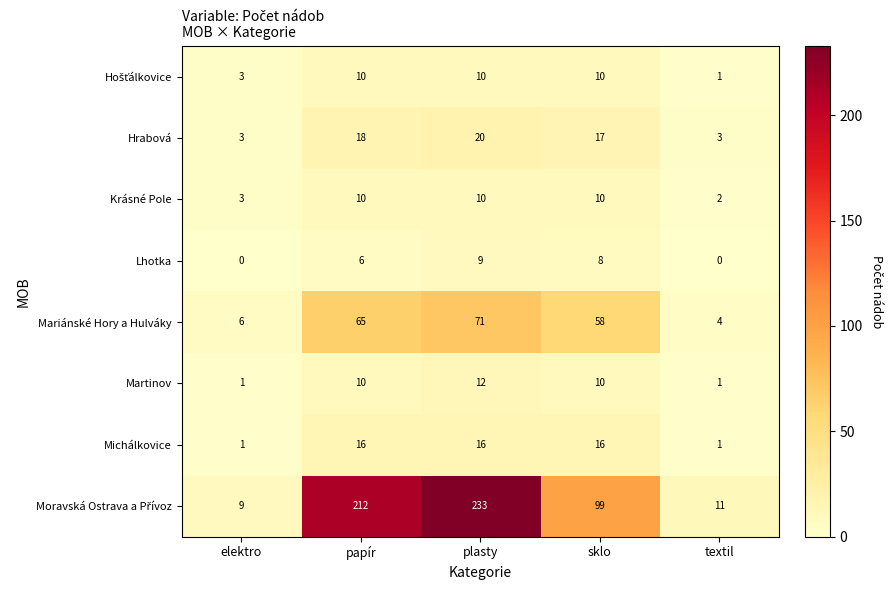

What is the sum of the Michálkovice values at papír and elektro?

17